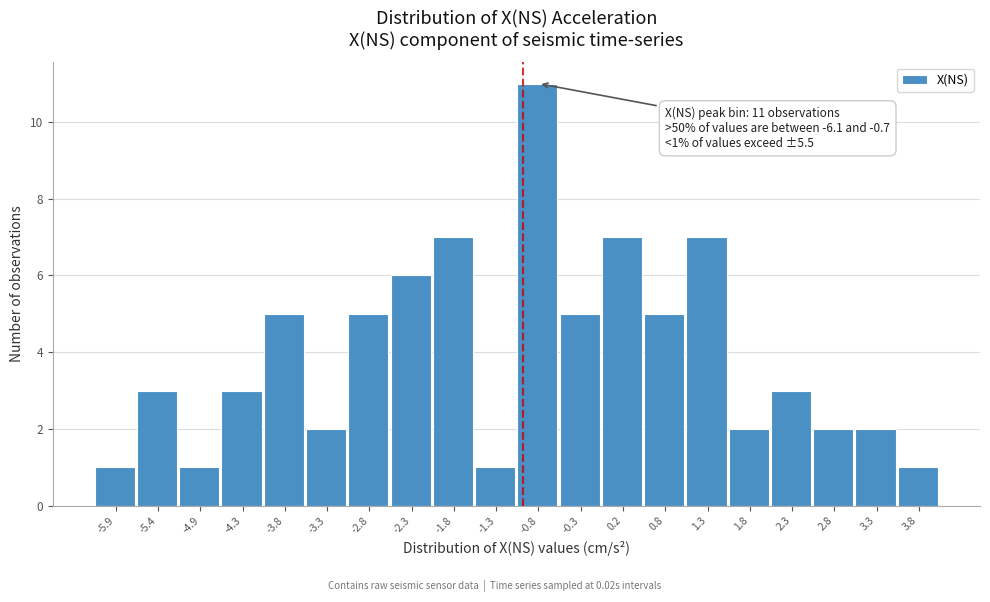

Over which range of the x-axis is the bar tallest?

-1.0 to -0.5